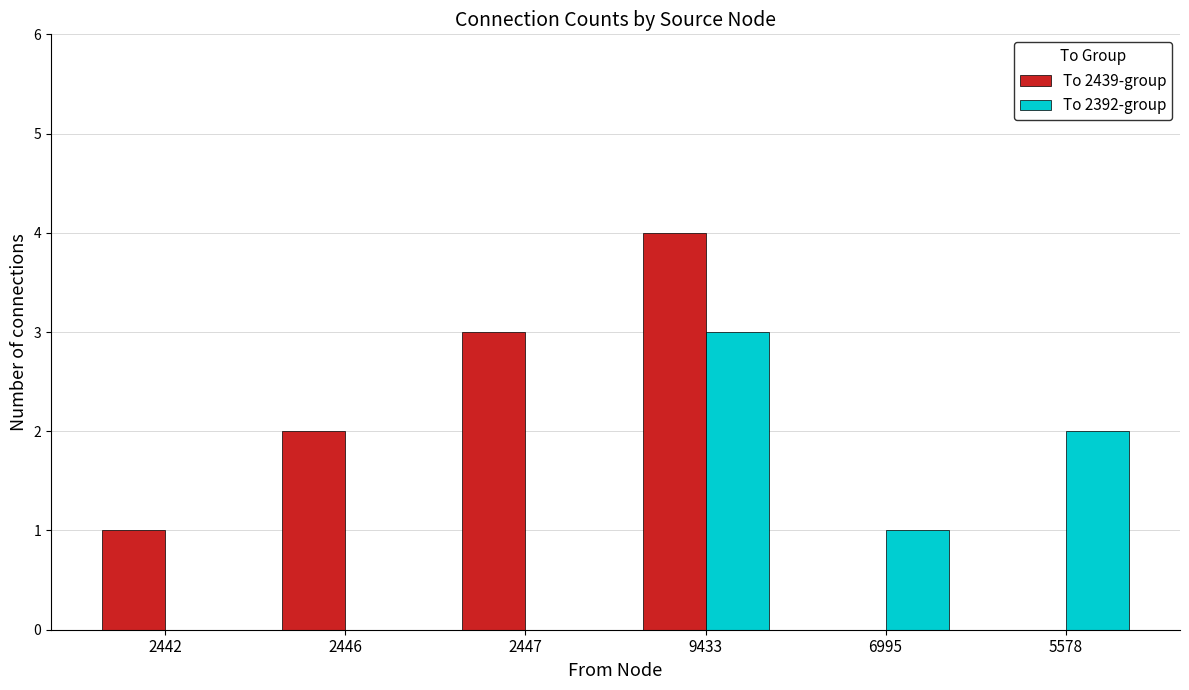

Read the To 2392-group value at 9433.

3